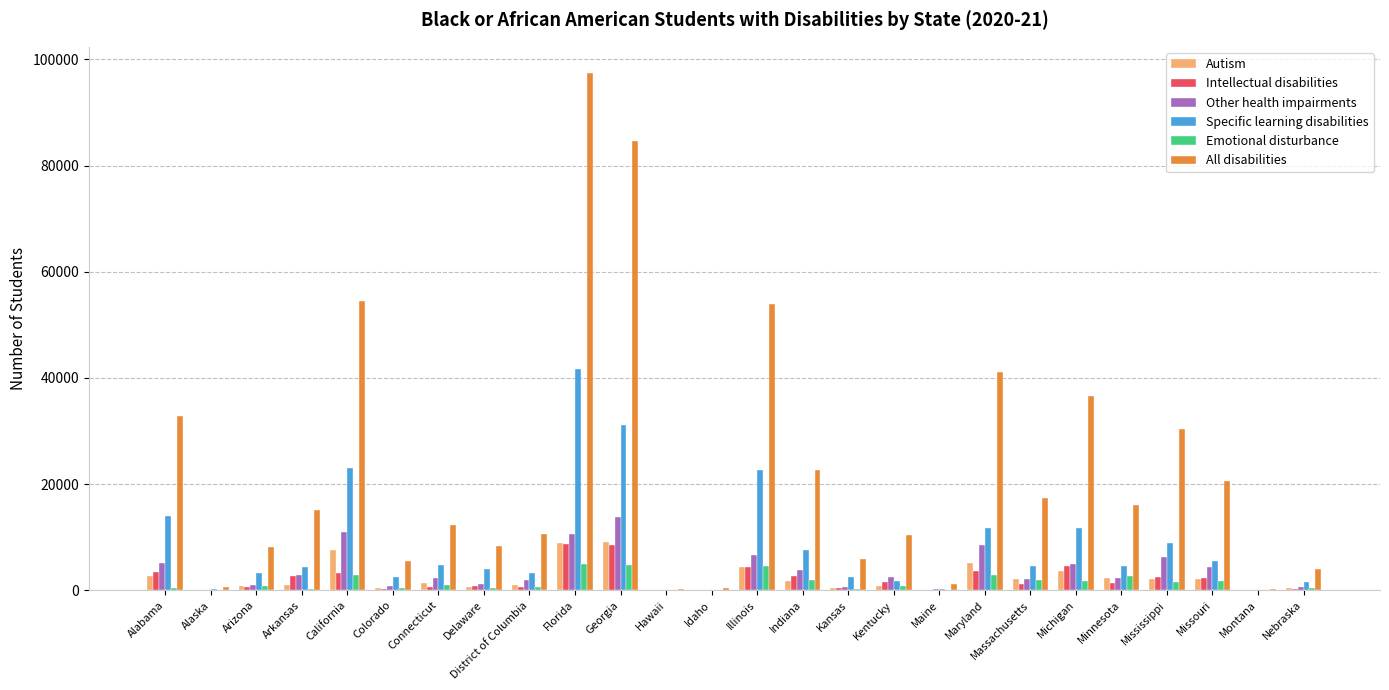

Between Georgia and Michigan, which series saw the biggest shift?

All disabilities